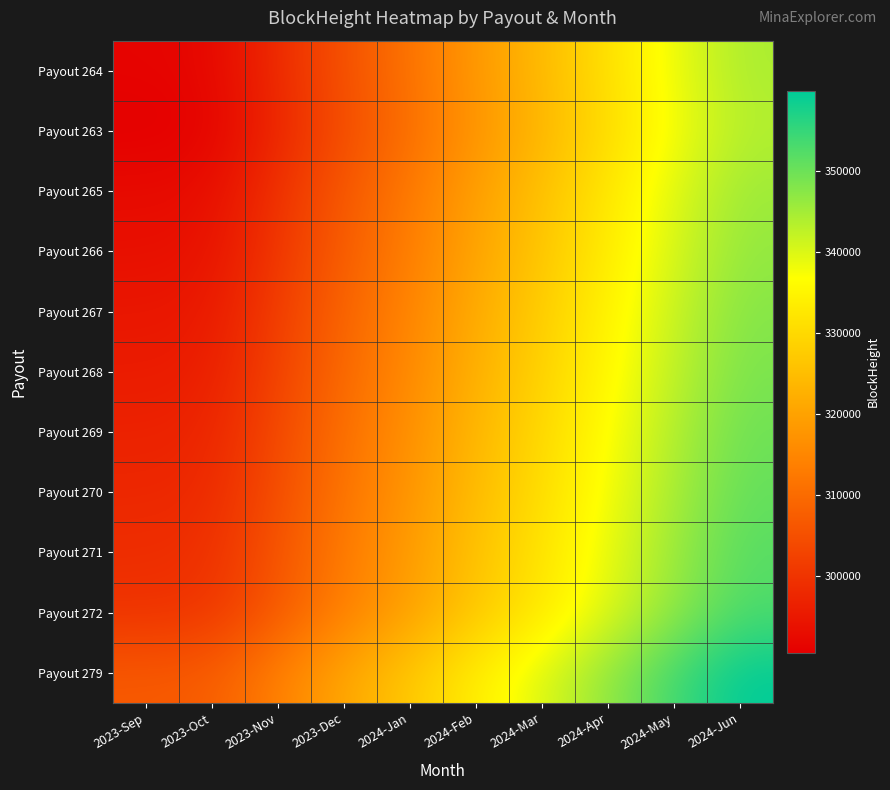

Between 2024-Jan and 2023-Nov, which is larger?

2024-Jan